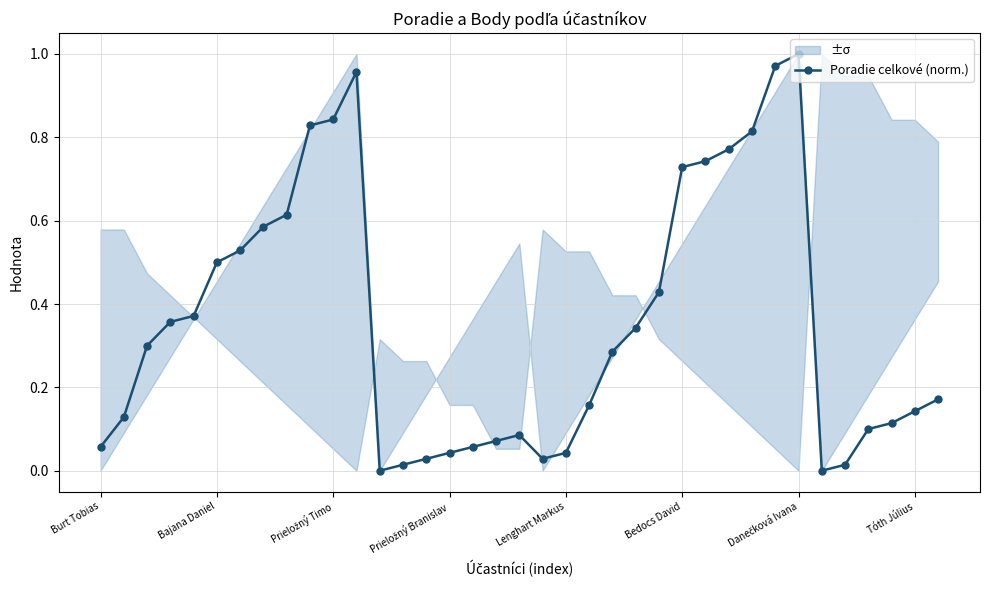

True or false: Poradie celkové (norm.) has more than 0 points higher than both neighbors.

True